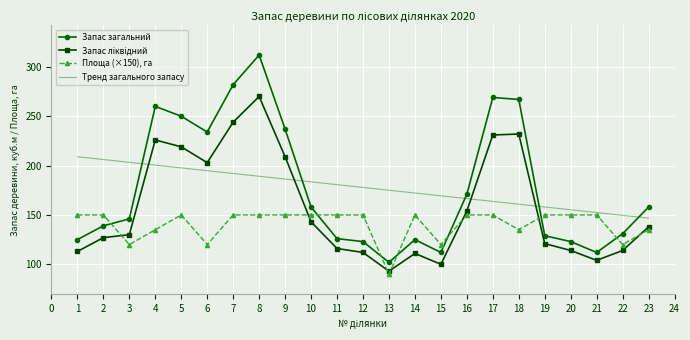

What is the total value across all series at 20?

542.2